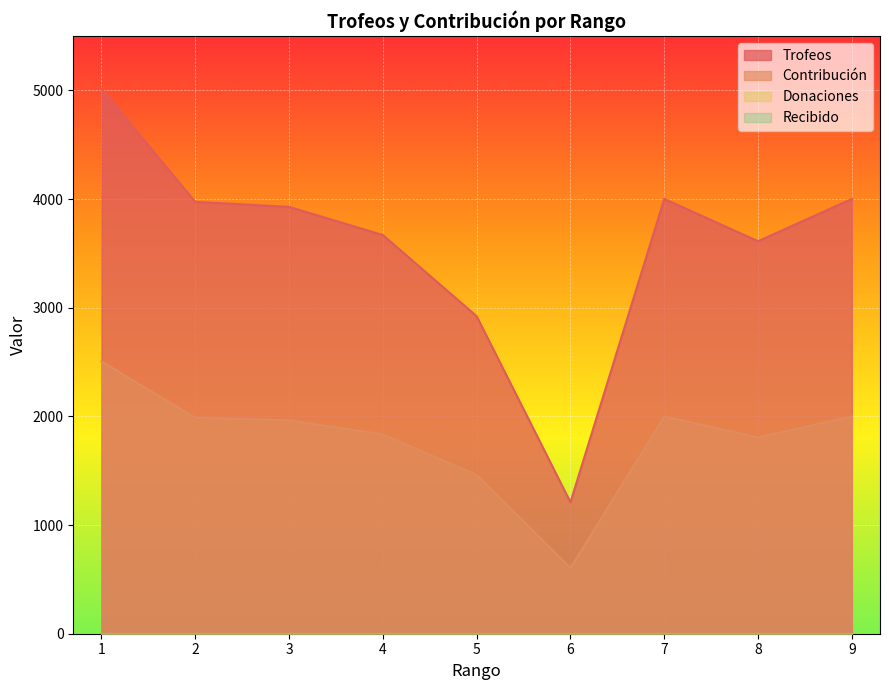

How many lines are shown in the chart?

4